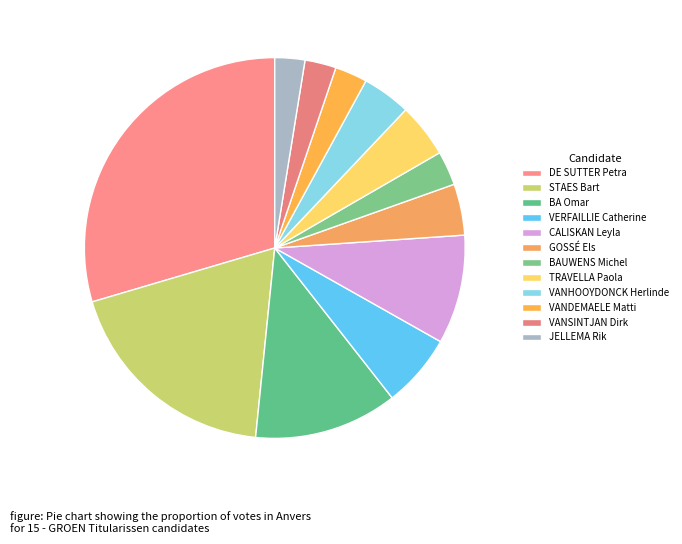

How many segments does this pie chart have?

12